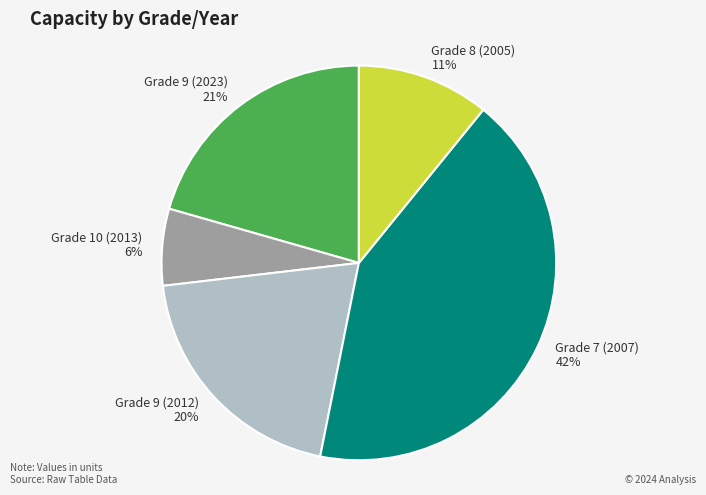

Count the number of slices in the pie.

5